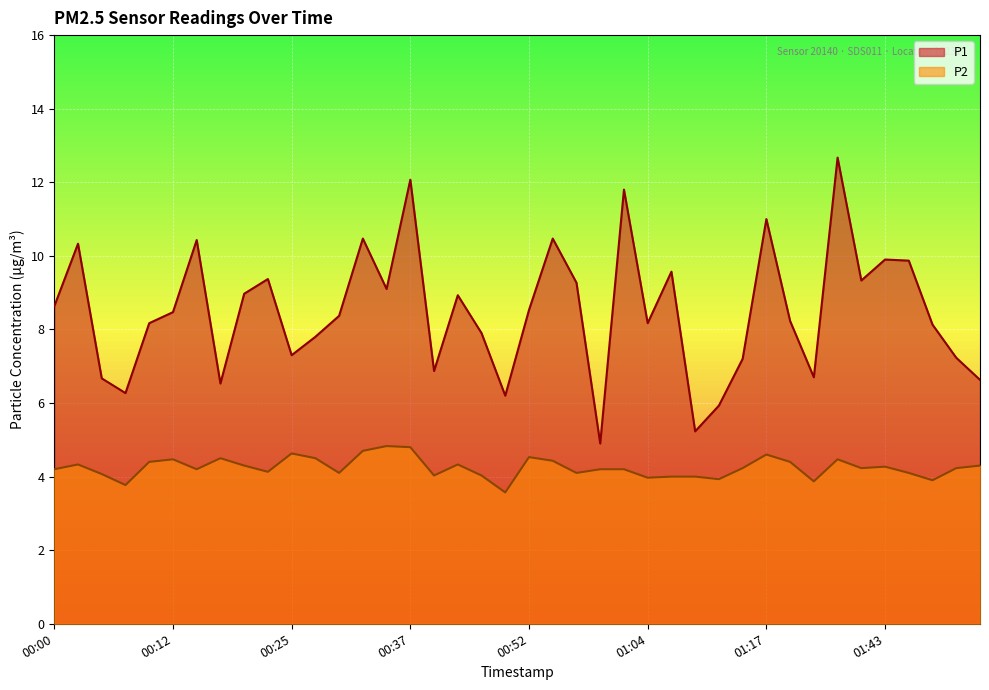

At how many categories does at least one series exceed 11?

3